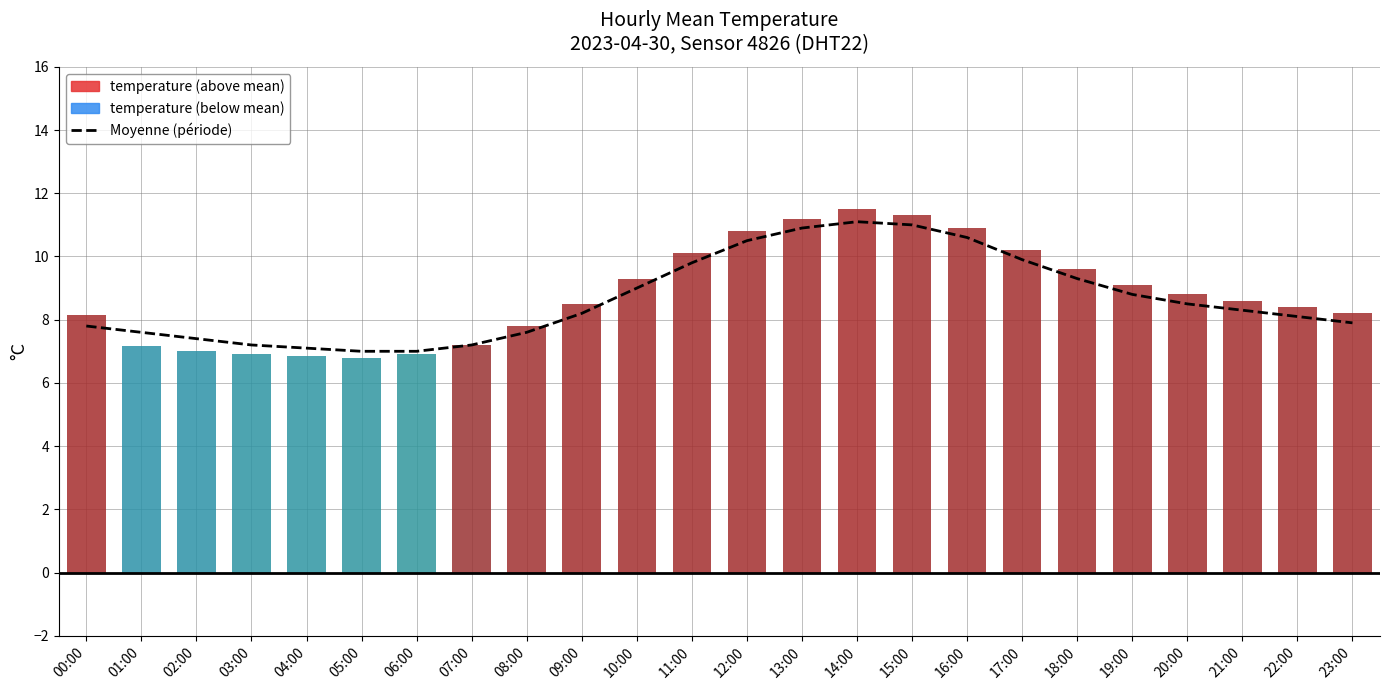

Does the chart contain any negative values?

No